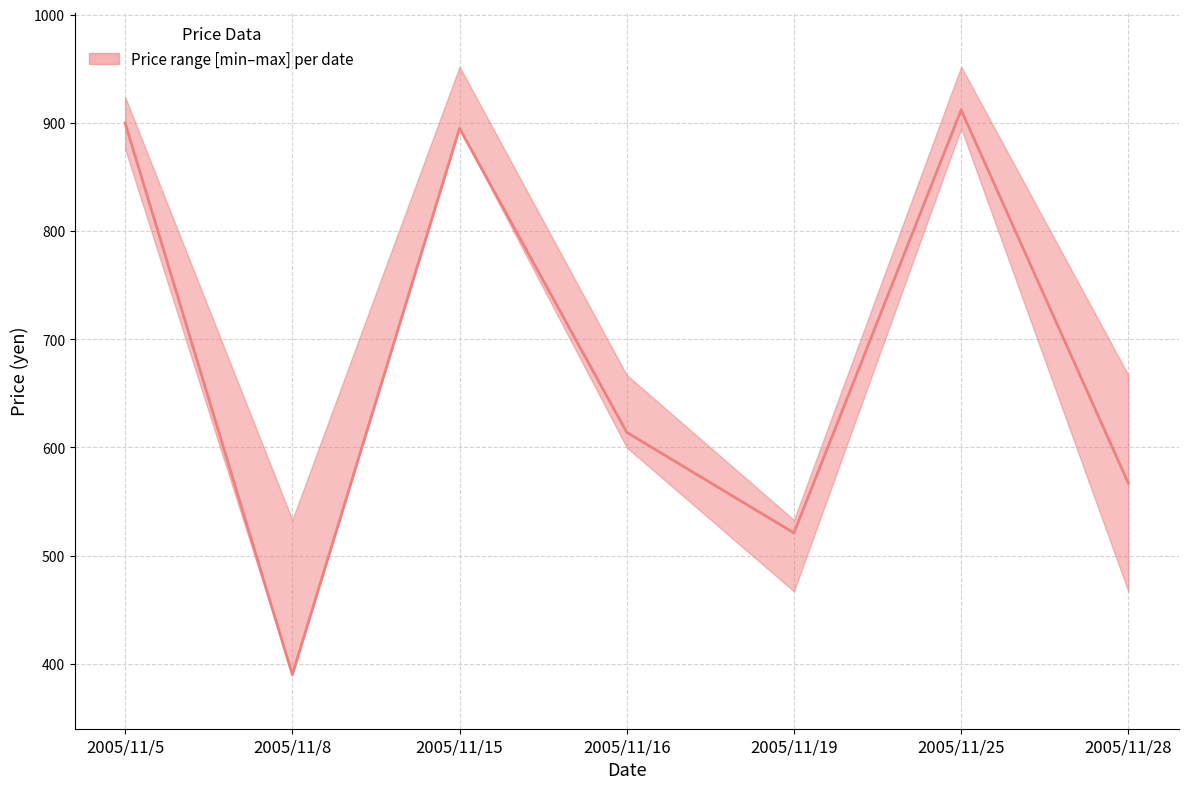

True or false: median and lower cross at least once.

False